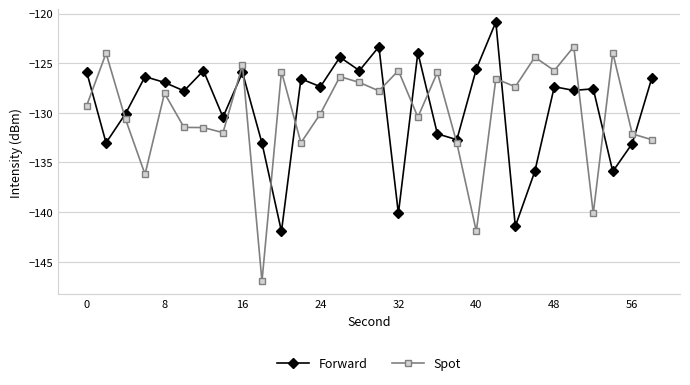

Is this an area chart (filled region under the line)?

No